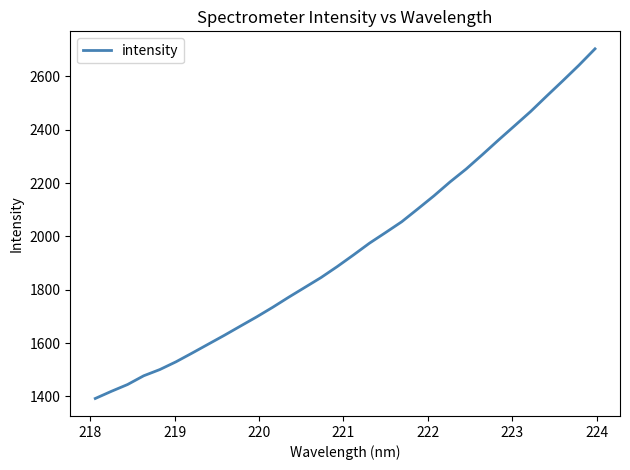

What is the maximum value shown in the chart?

2702.9